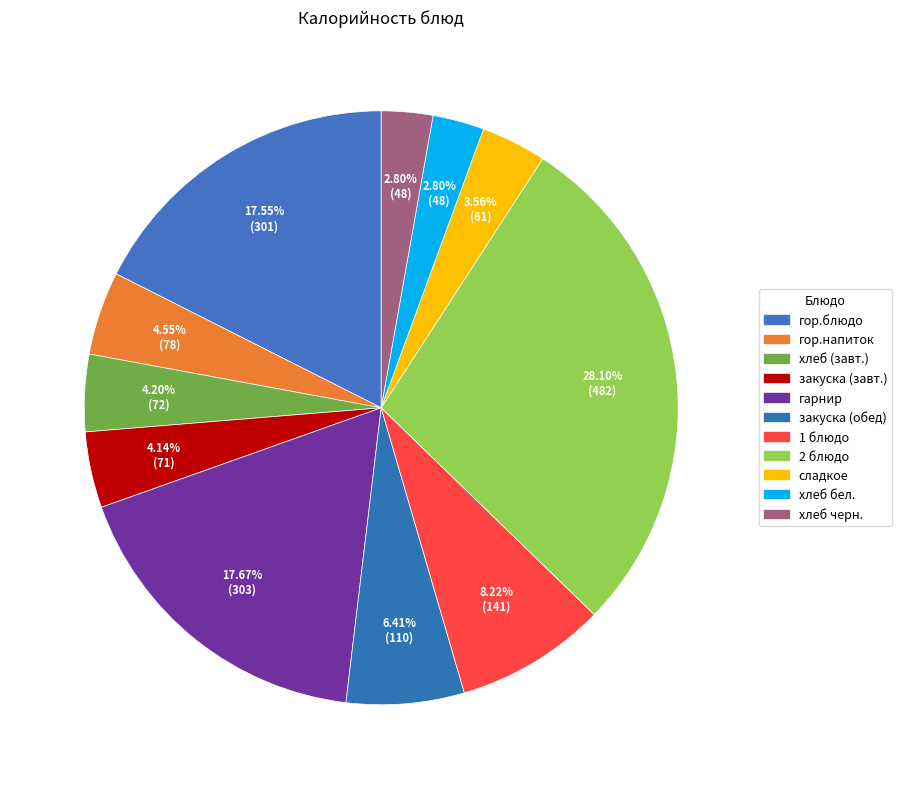

How many slices are in this pie chart?

11